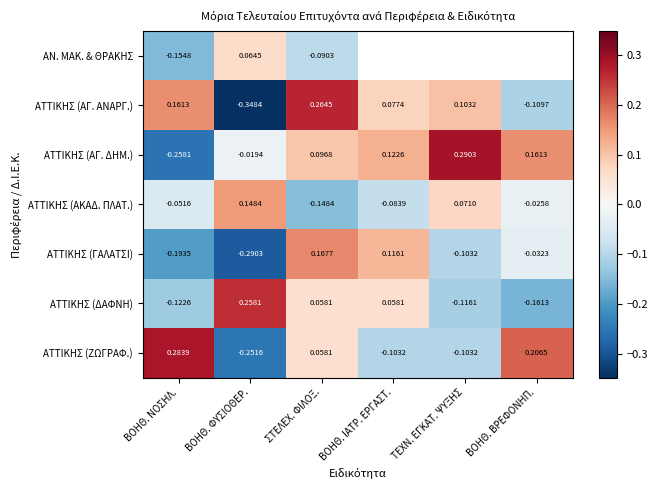

What is the total value across all series at ΒΟΗΘ. ΝΟΣΗΛ.?

-0.3